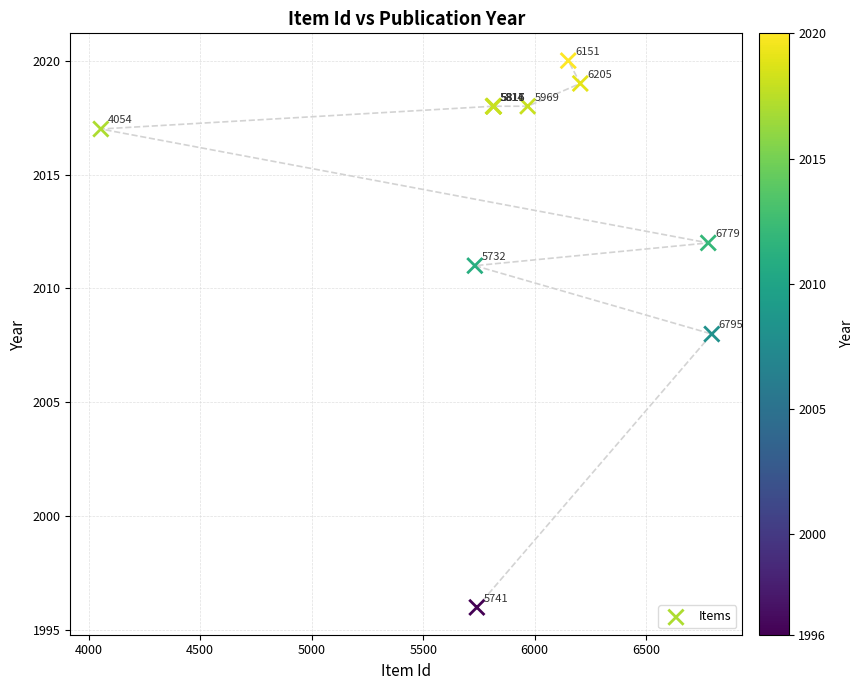

What Y value in the scatter plot is closest to 2008?

2008